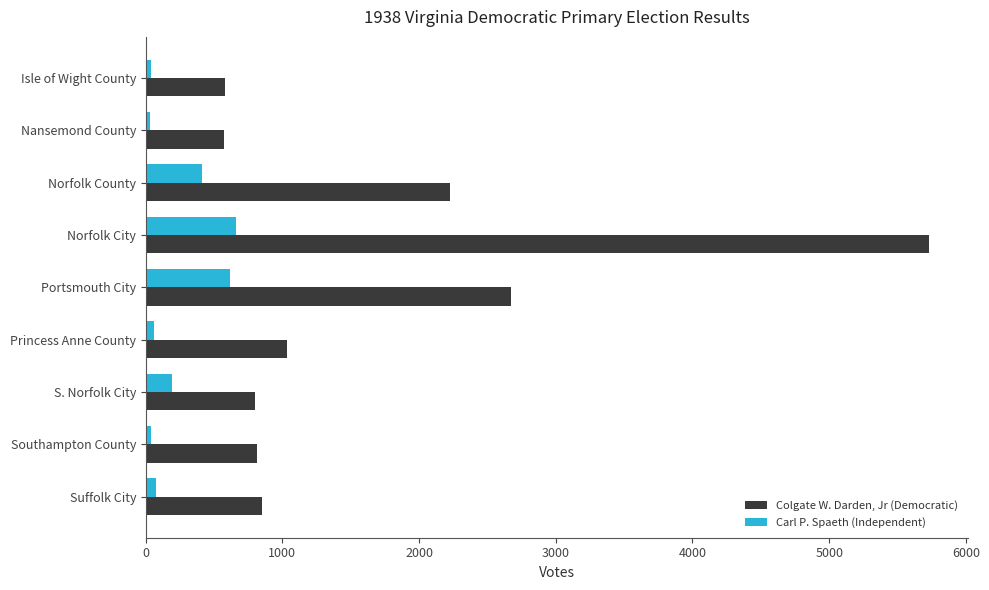

What is the greatest value displayed?

5730